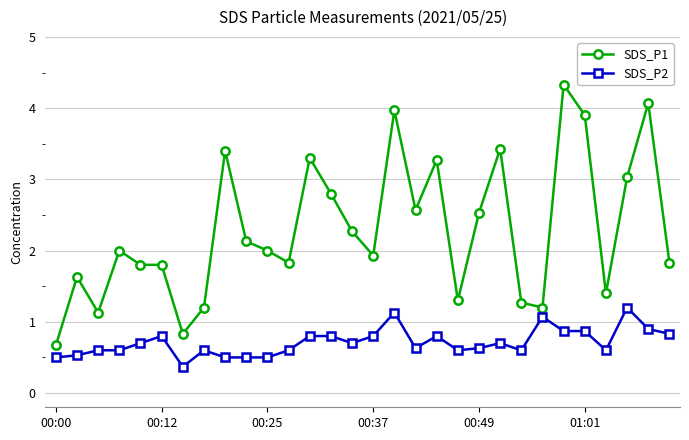

What is the value of the SDS_P1 point at the 24th from the left?

1.2